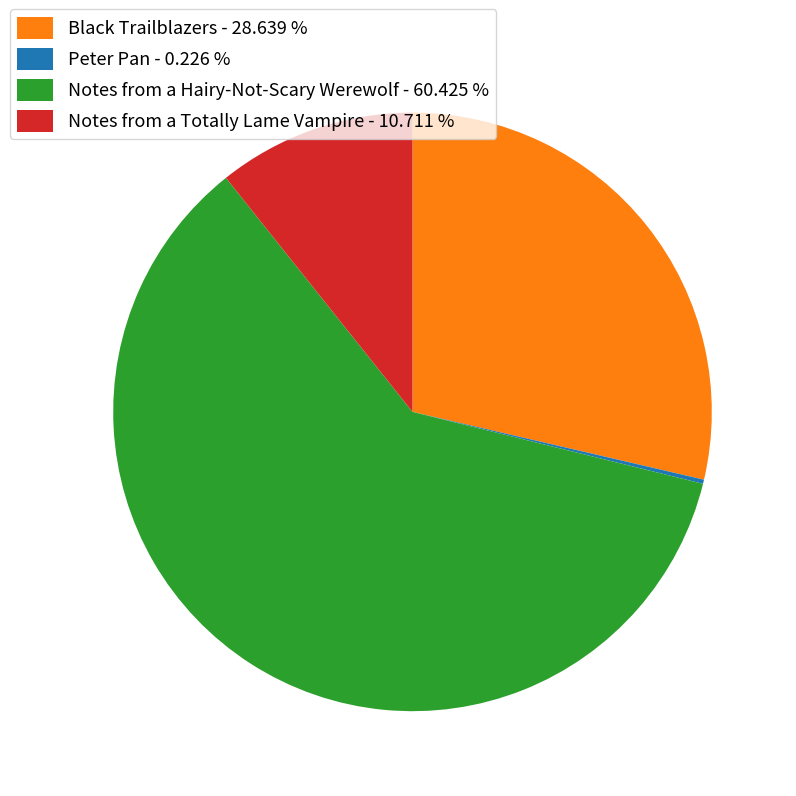

Is the sum of Notes from a Hairy-Not-Scary Werewolf - 60.425 % and Black Trailblazers - 28.639 % greater than half?

Yes